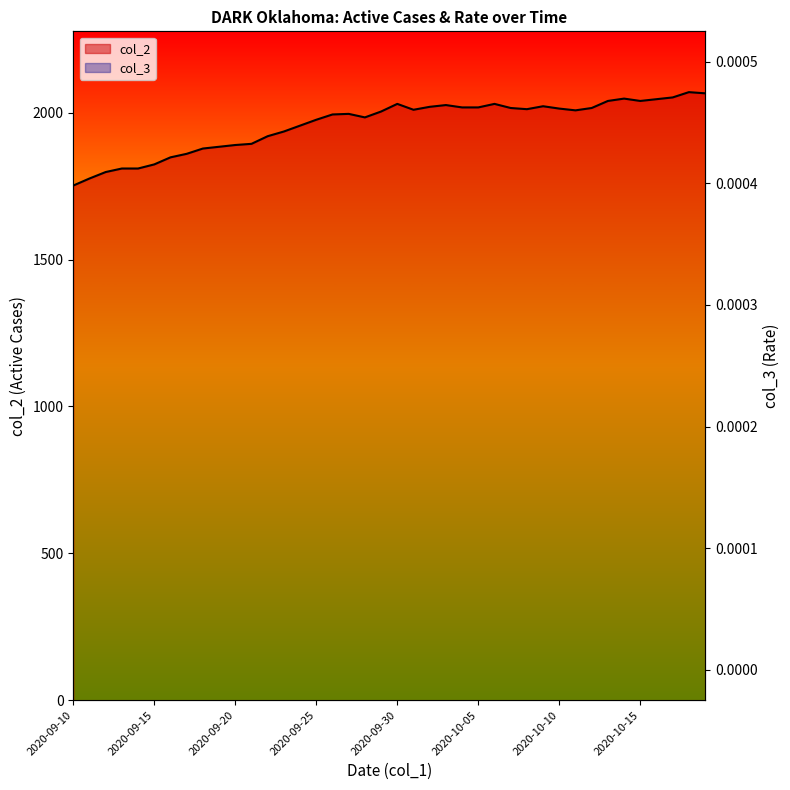

What is the sum of all col_2 values?

78392.0